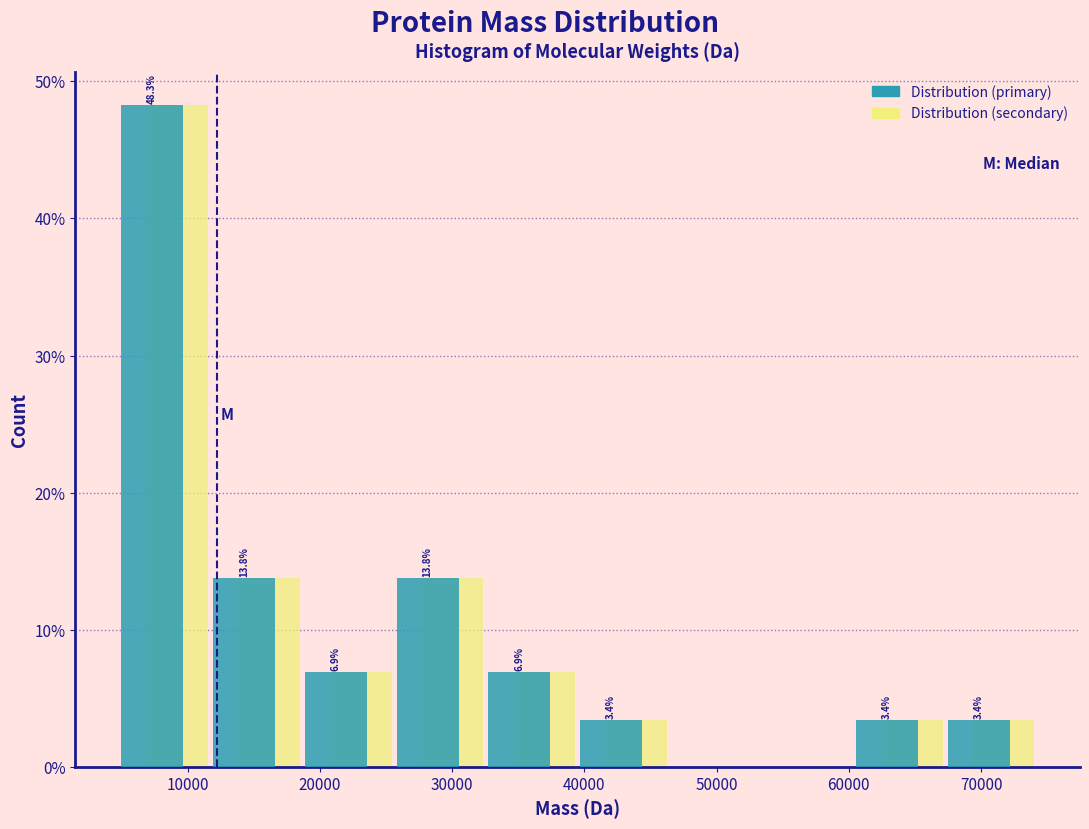

In the Distribution (secondary) series, which range on the x-axis has the tallest bar?

5000 to 12000